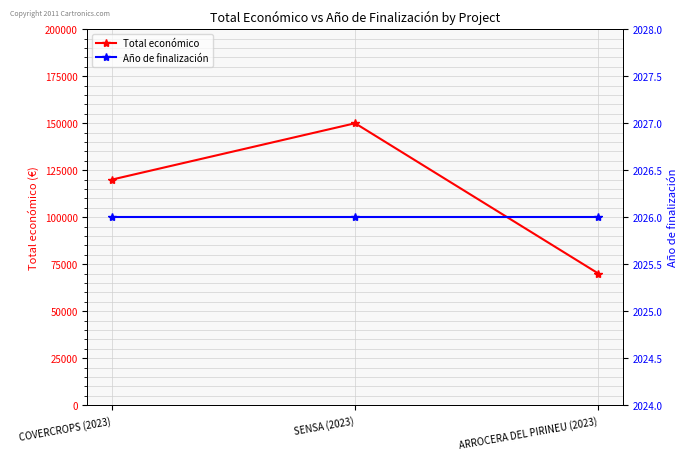

Reading right to left, what are all the values shown in this chart?

Total económico: ARROCERA DEL PIRINEU (2023)=70000	SENSA (2023)=150000	COVERCROPS (2023)=120000
Año de finalización: ARROCERA DEL PIRINEU (2023)=2026	SENSA (2023)=2026	COVERCROPS (2023)=2026